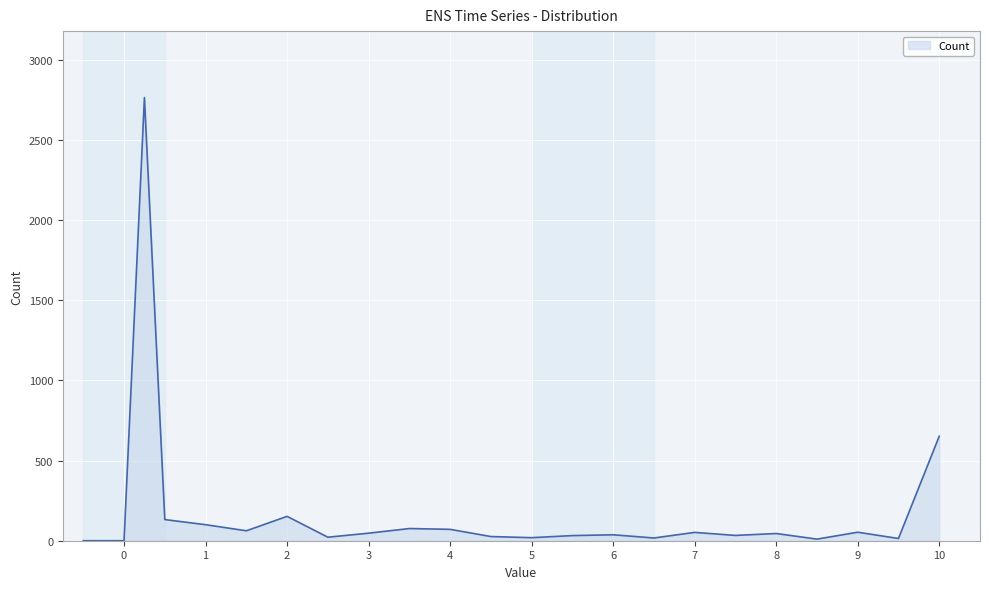

What is the difference between the maximum and minimum values?

2765